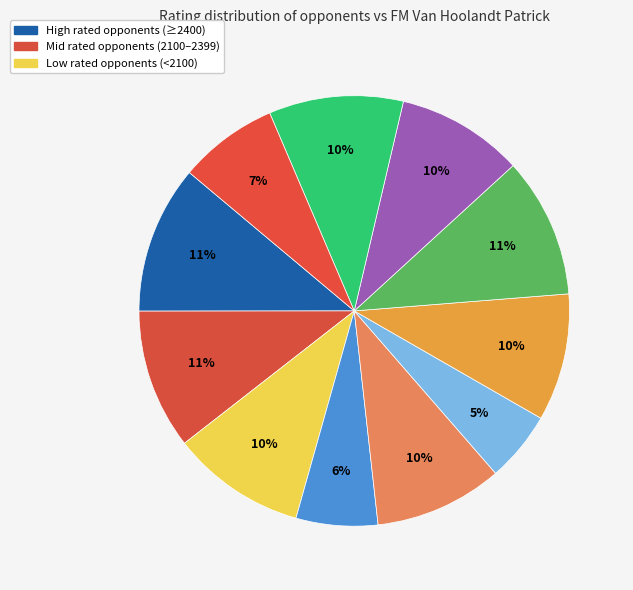

Is there a majority slice in this chart?

No